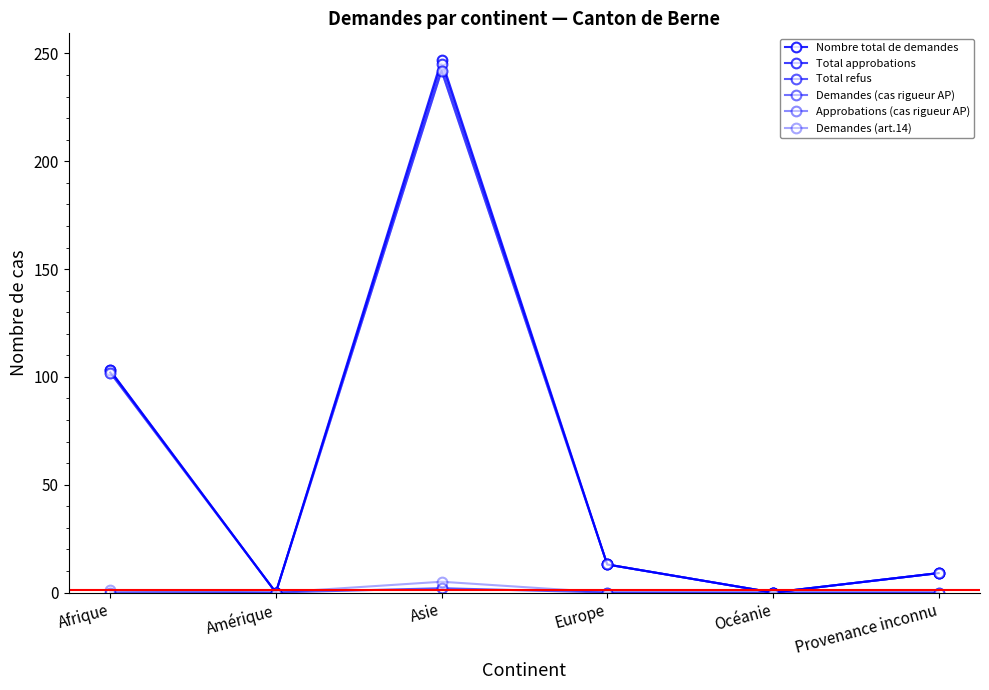

Is this an area chart (filled region under the line)?

No